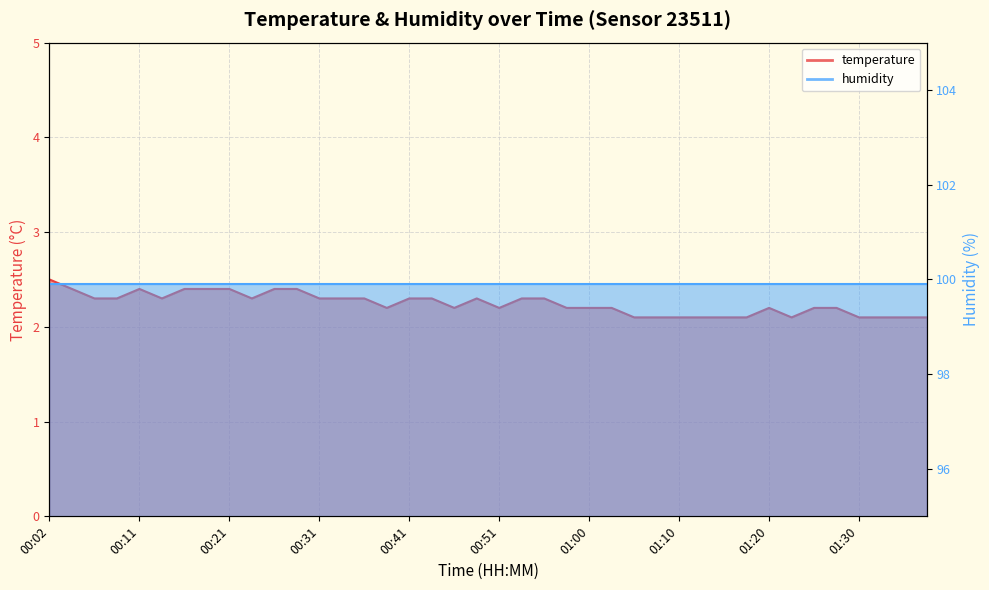

What is the difference between the values at 00:09 and 01:08?

0.2